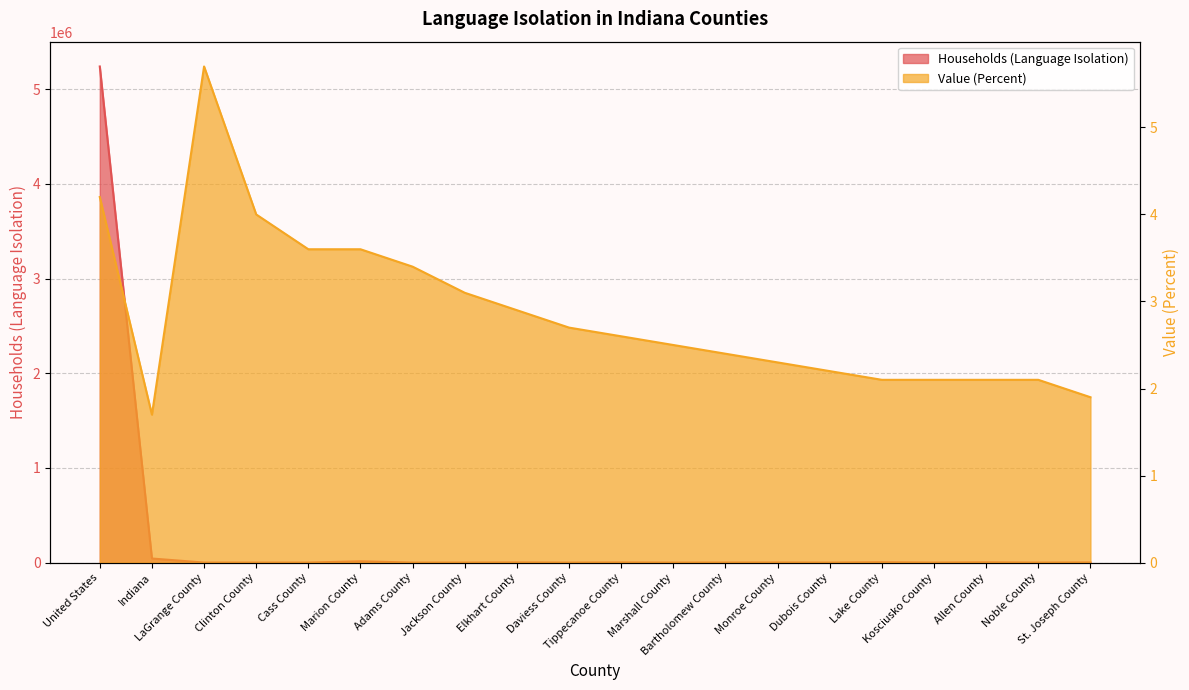

At which category does Households (Language Isolation) reach its first local valley?

Clinton County